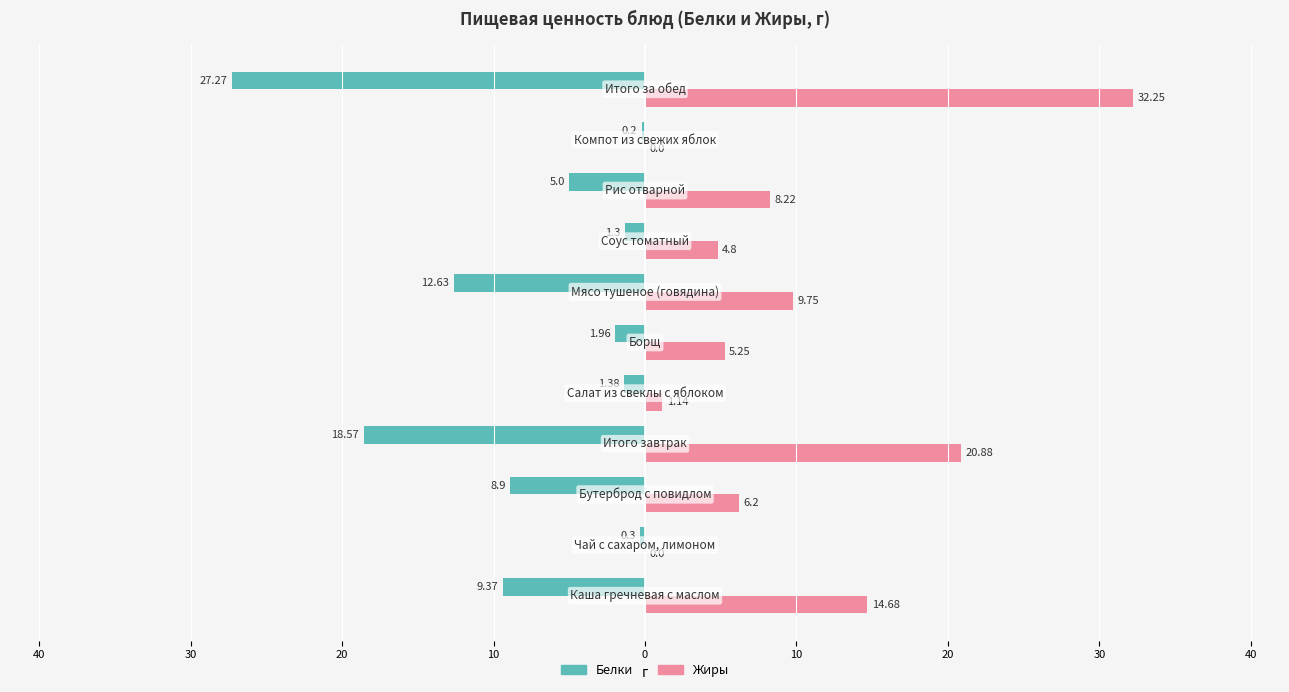

What are all the series names shown in the legend?

Белки, Жиры